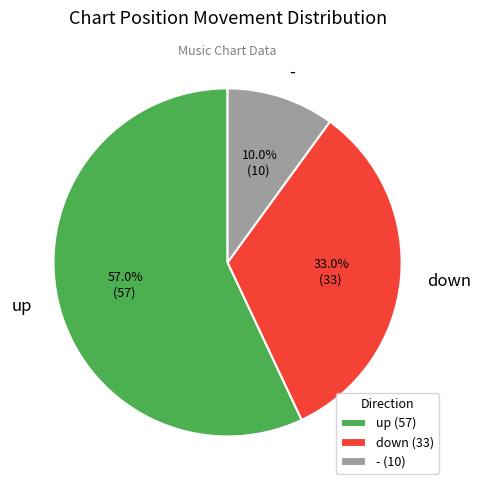

Which category has the biggest portion of the pie?

up